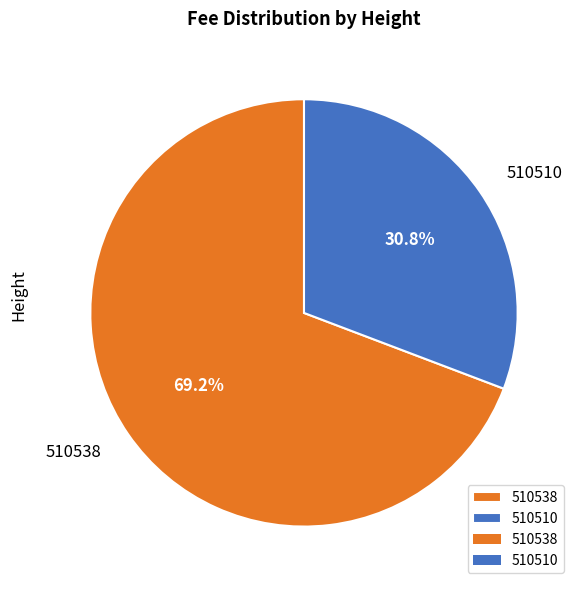

To the nearest percent, what percentage of the pie is 510538?

69%